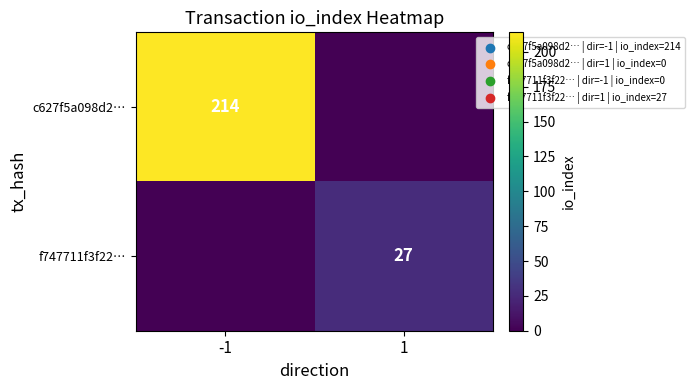

Is the value of c627f5a098d2… at -1 greater than the value of f747711f3f22… at 1?

Yes